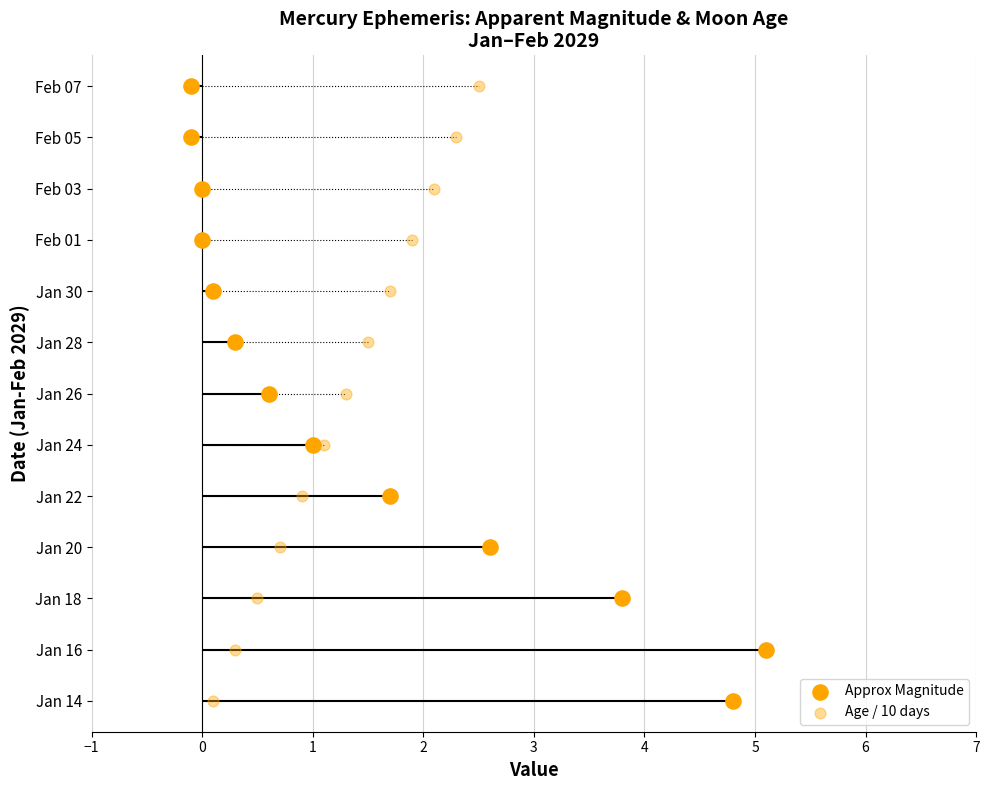

Which series has the largest total across all categories?

Approx Magnitude